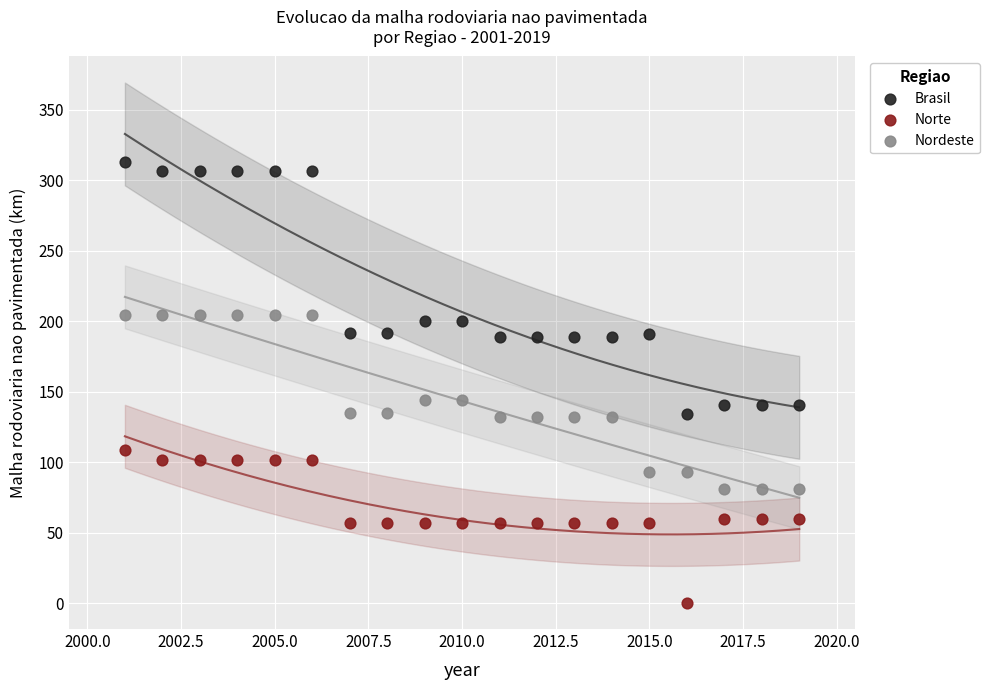

What is the X range (max minus min) for the scatter plot?

18.0